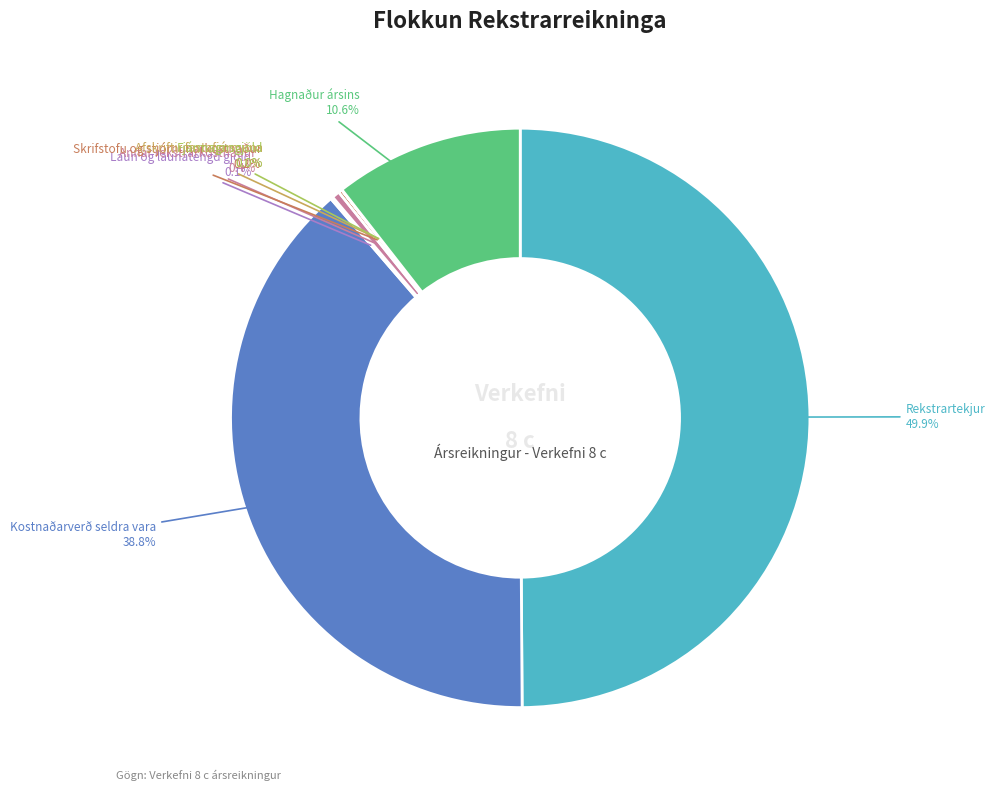

Which slice is the largest?

Rekstrartekjur